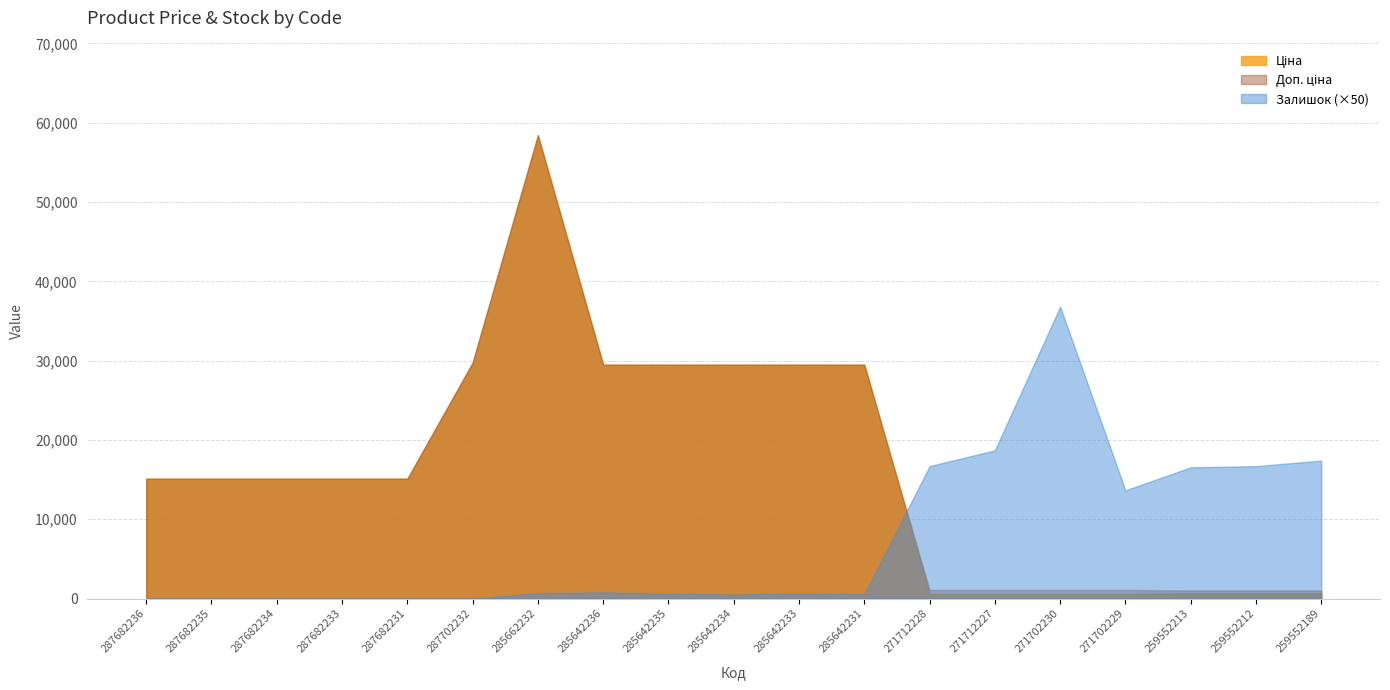

What is the value of the Ціна point at the 3rd from the left?

15120.0